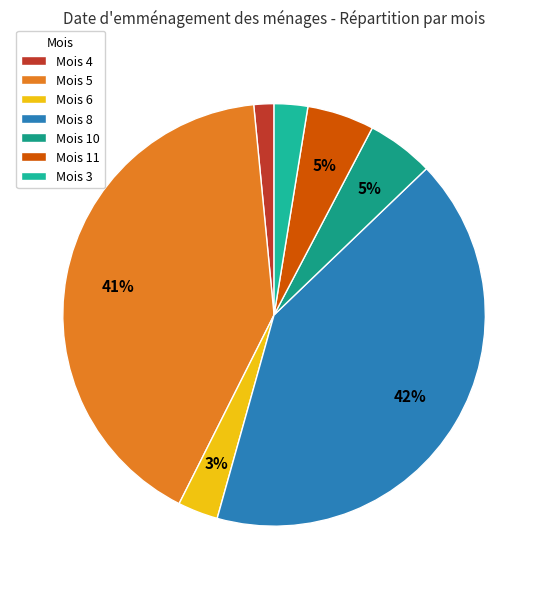

How many slices are in this pie chart?

7